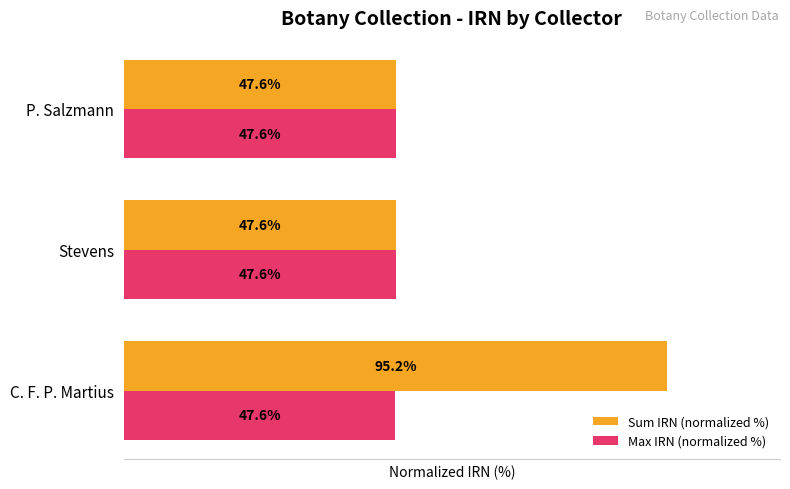

Which series has the largest range (max minus min)?

Sum IRN (normalized %)